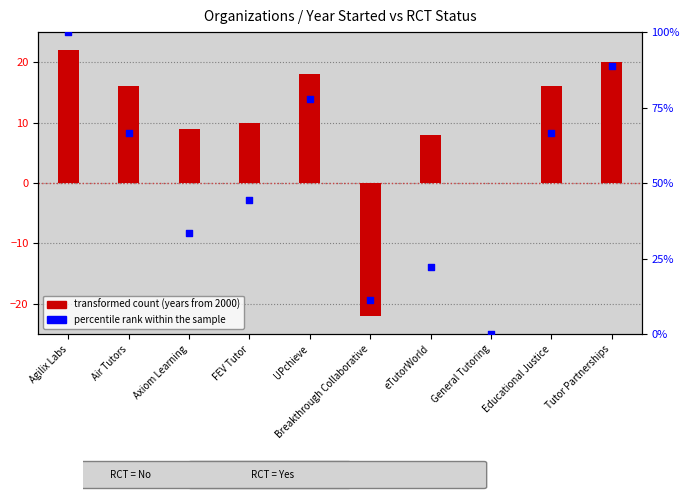

What is the change in value from eTutorWorld to General Tutoring?

-22.2